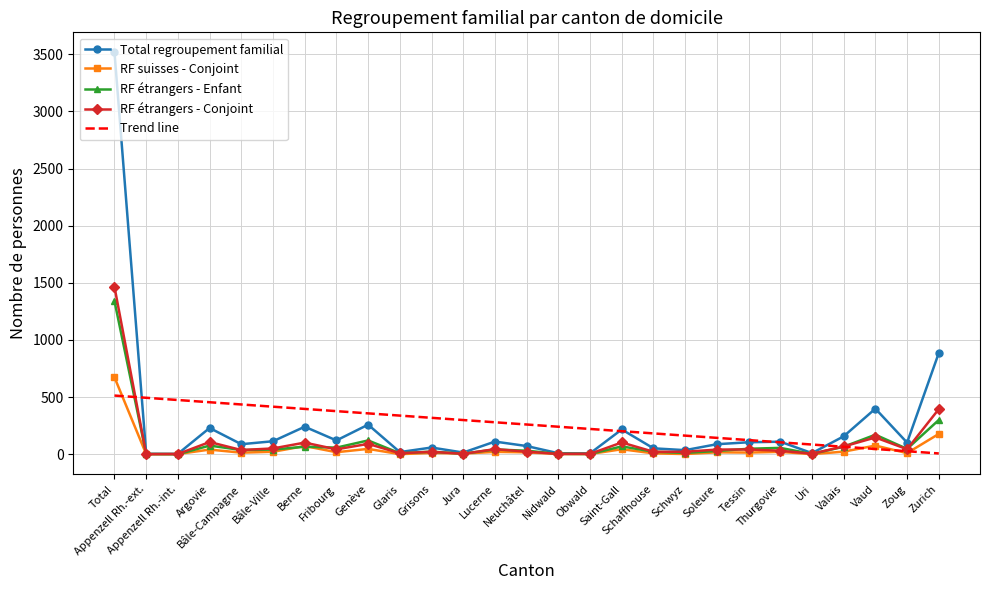

After their last crossing, which series has the higher values: RF suisses - Conjoint or Trend line?

RF suisses - Conjoint